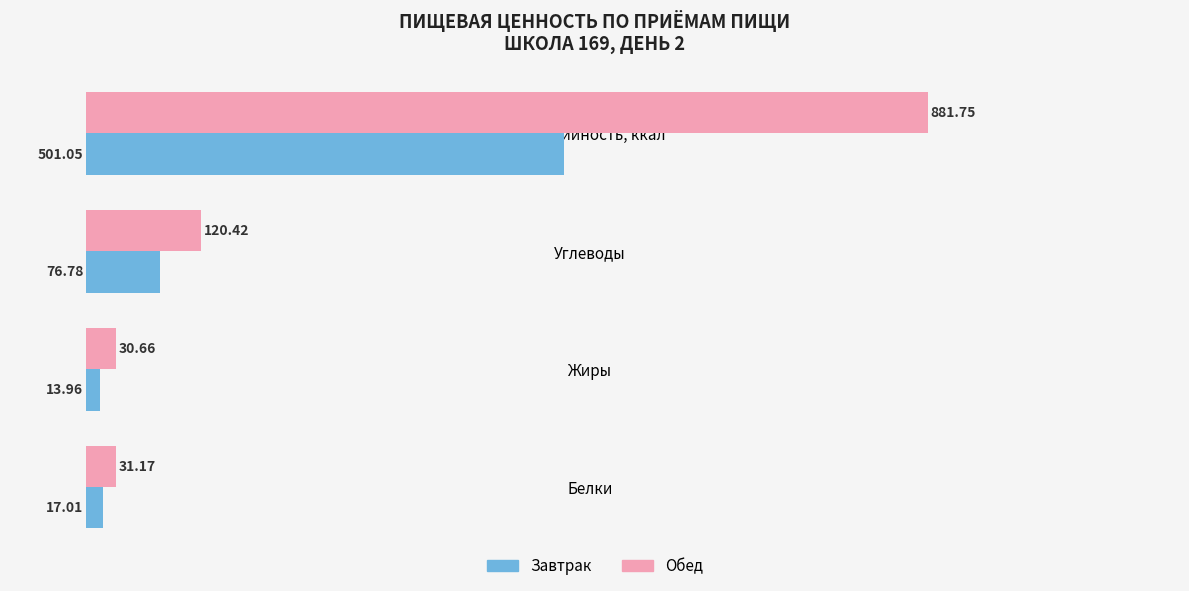

How many categories are shown in the chart?

4